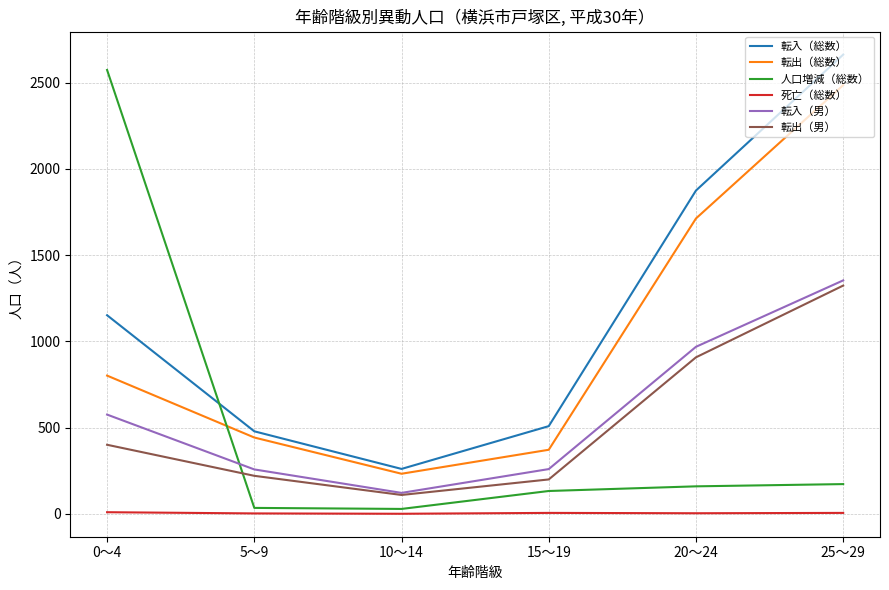

Which series has the largest total across all categories?

転入（総数）